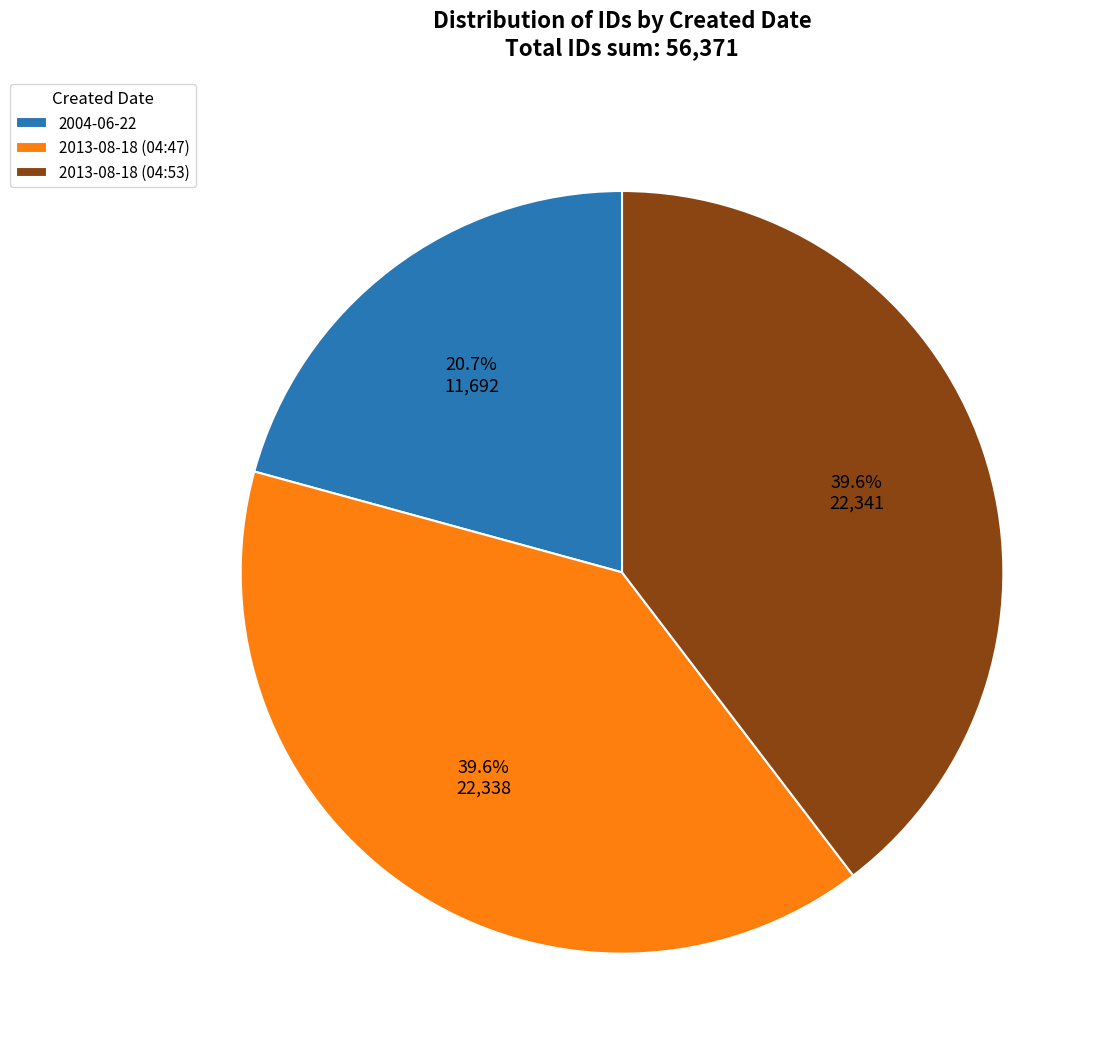

To the nearest percent, what is the difference between the largest and smallest slice percentages?

19%